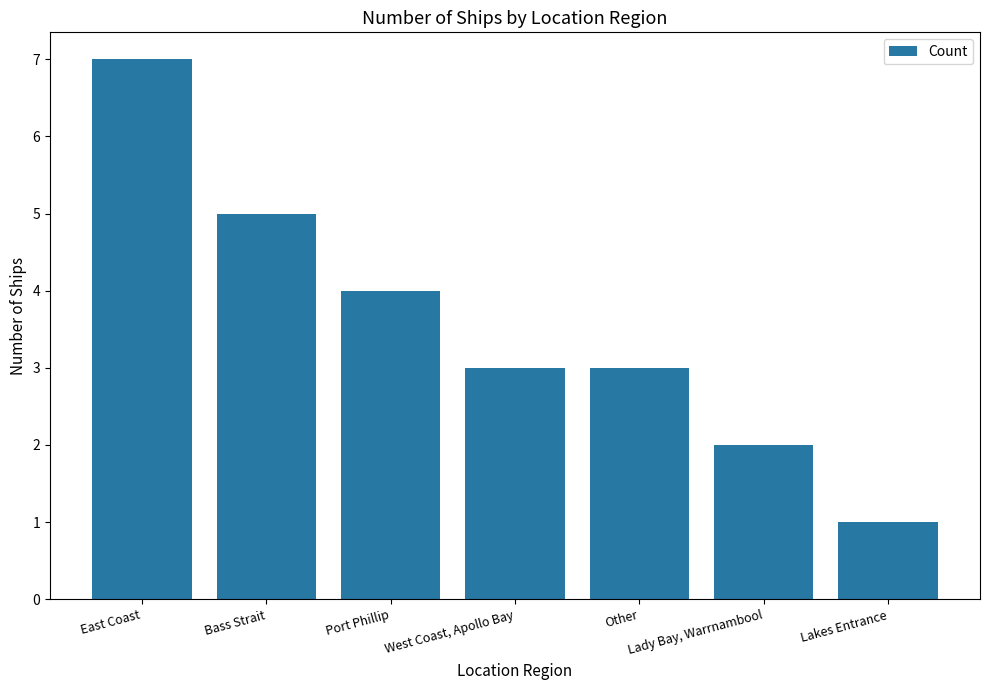

How many categories are shown in the chart?

7